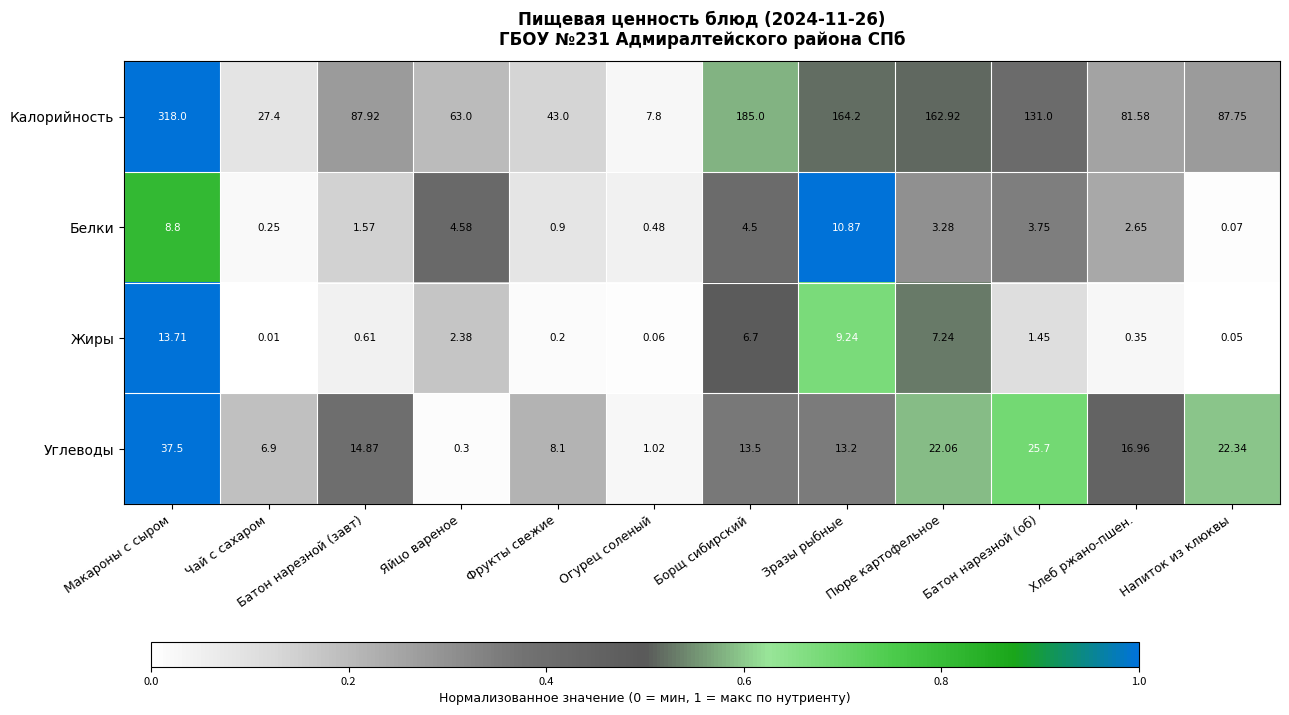

Which category has the highest value in the Углеводы series?

Макароны с сыром